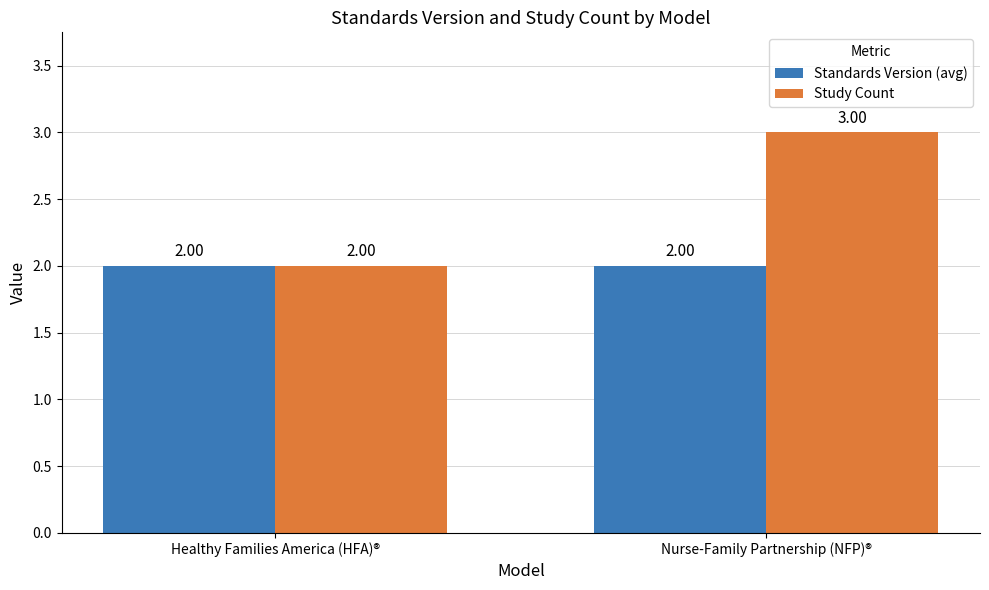

Count the number of data series in this chart.

2